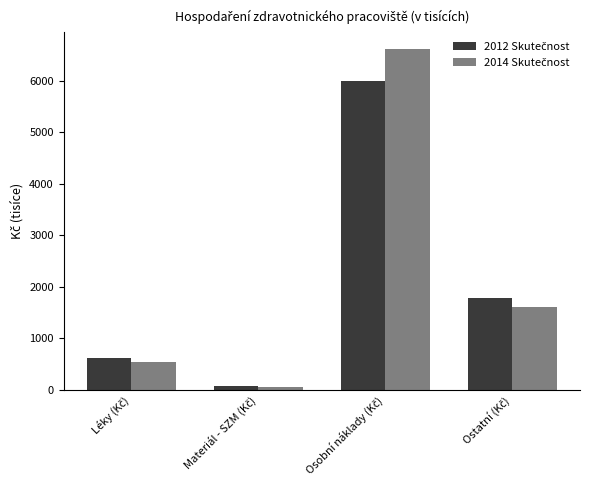

What is the greatest value displayed?

6609.2